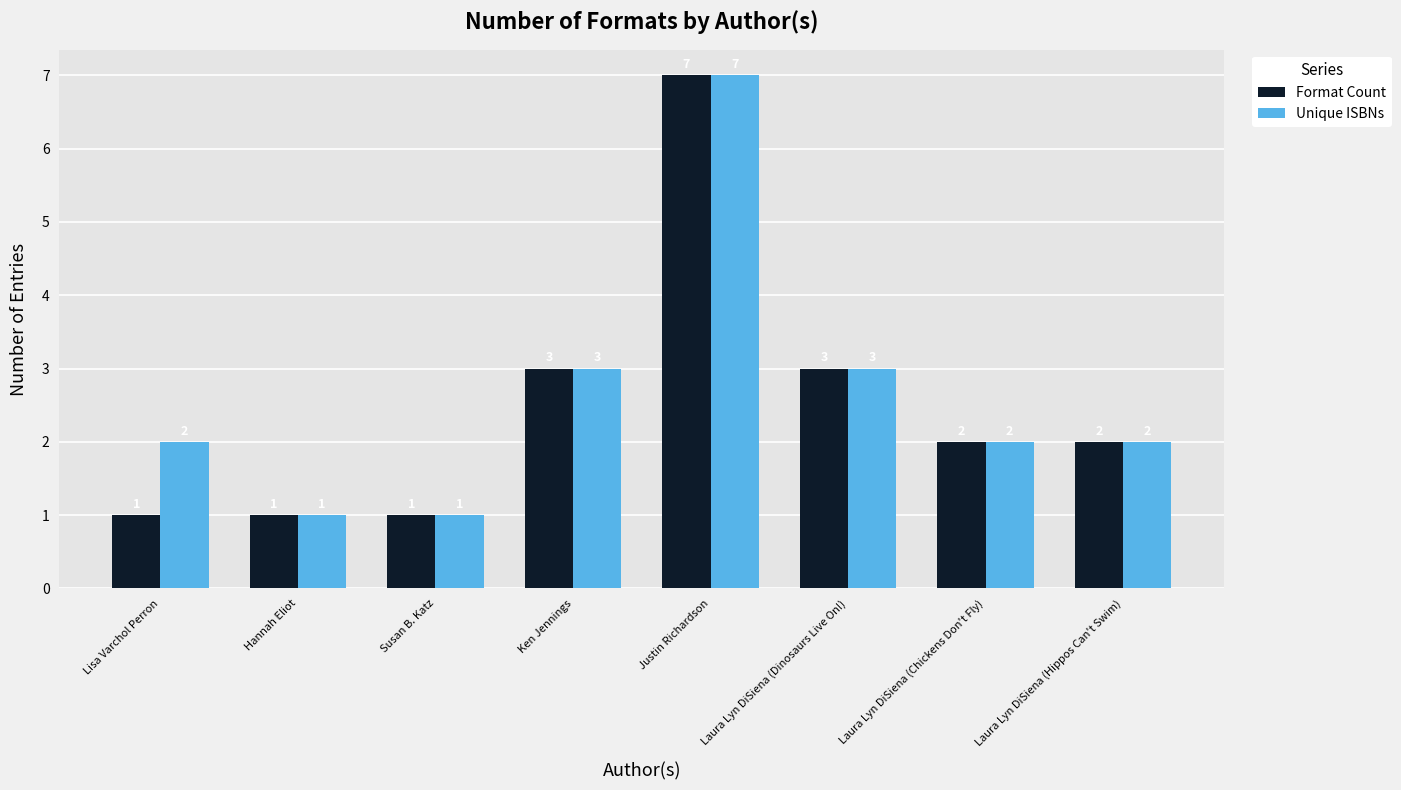

What is the total value across all series at Susan B. Katz?

2